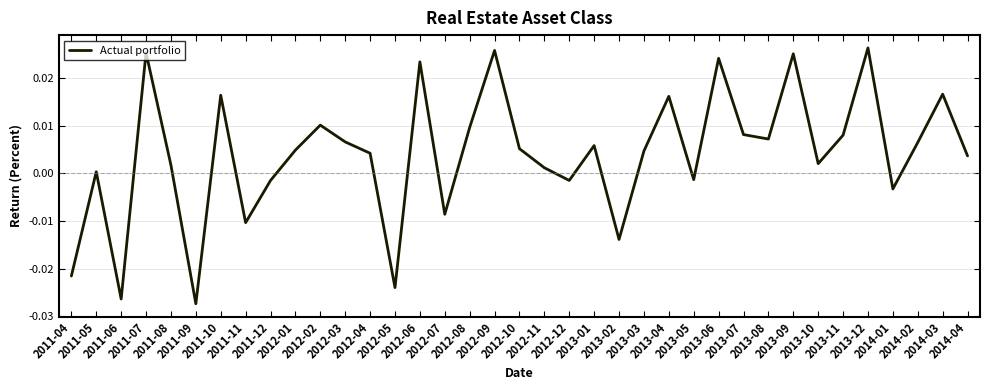

Between 2012-12 and 2013-05, which is larger?

2013-05